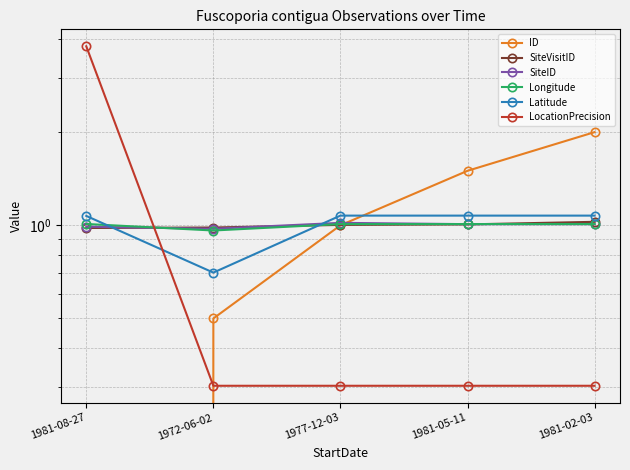

What value does the Latitude series have at 1981-05-11?

1.1